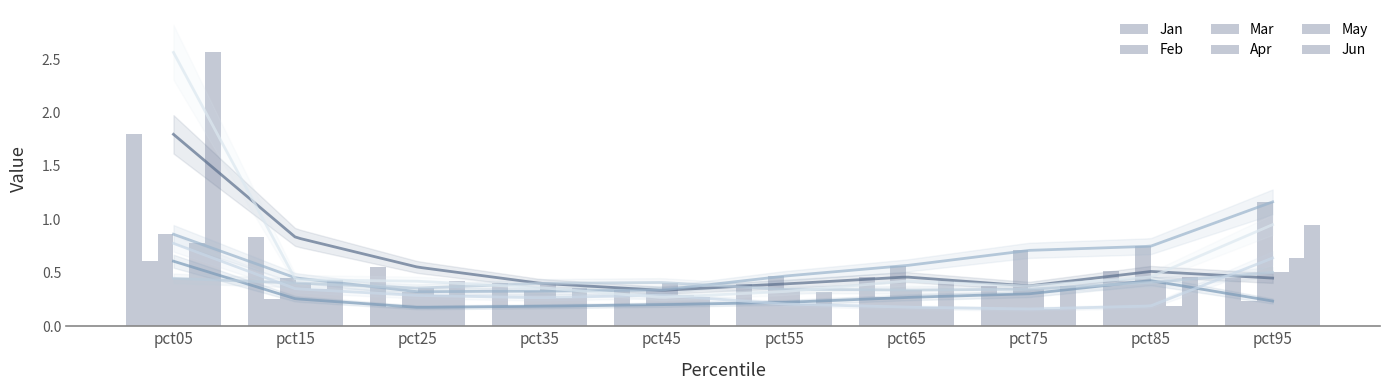

How many bars are there in total?

60